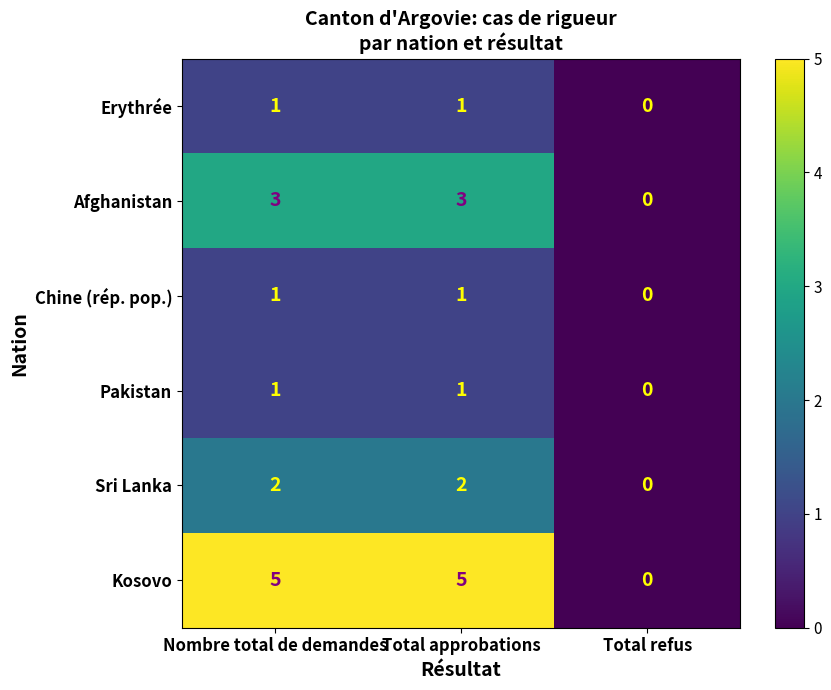

Reading left to right, what are all the values shown in this chart?

Erythrée: 1	1	0
Afghanistan: 3	3	0
Chine (rép. pop.): 1	1	0
Pakistan: 1	1	0
Sri Lanka: 2	2	0
Kosovo: 5	5	0